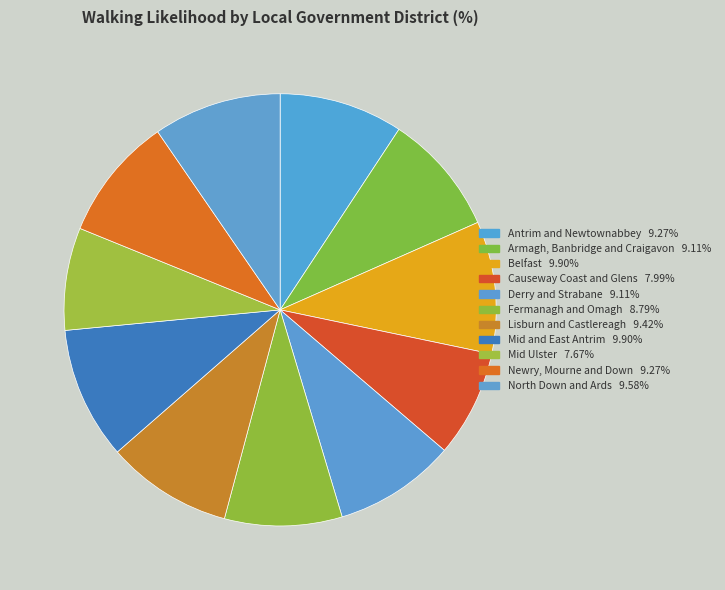

To the nearest percent, what percentage of the pie is Mid Ulster?

8%